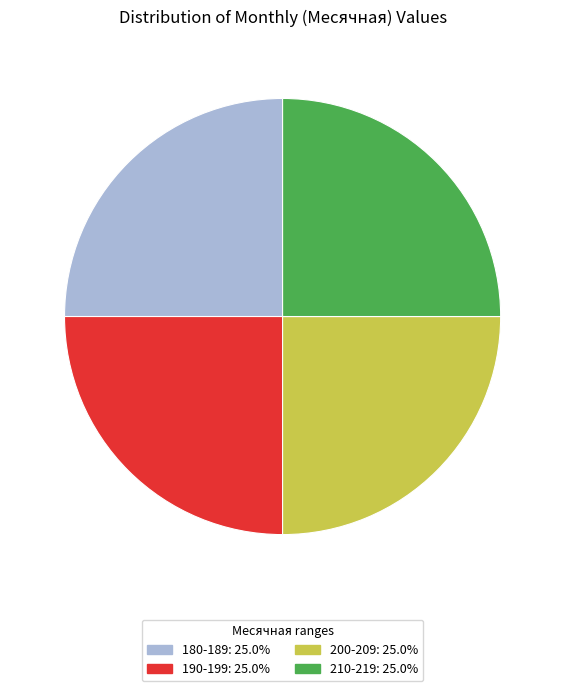

Is there a majority slice in this chart?

No